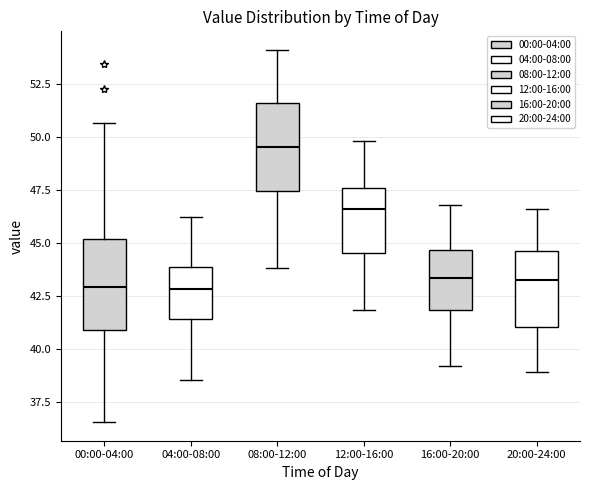

Reading left to right, read every box against the y-axis: the position of its median line, the range the box covers, and the ends of its whiskers. The values are not printed on the chart, so give them approximately, as read against the axis.

00:00-04:00: median 43.0, box 41.0 to 45.0, whiskers 36.5 to 50.5
04:00-08:00: median 43.0, box 41.5 to 44.0, whiskers 38.5 to 46.0
08:00-12:00: median 49.5, box 47.5 to 51.5, whiskers 44.0 to 54.0
12:00-16:00: median 46.5, box 44.5 to 47.5, whiskers 42.0 to 50.0
16:00-20:00: median 43.5, box 42.0 to 44.5, whiskers 39.0 to 47.0
20:00-24:00: median 43.5, box 41.0 to 44.5, whiskers 39.0 to 46.5